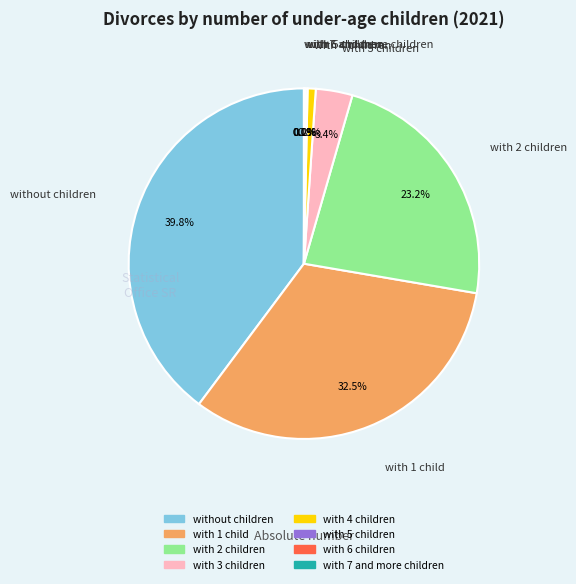

Between without children and with 4 children, which is larger?

without children